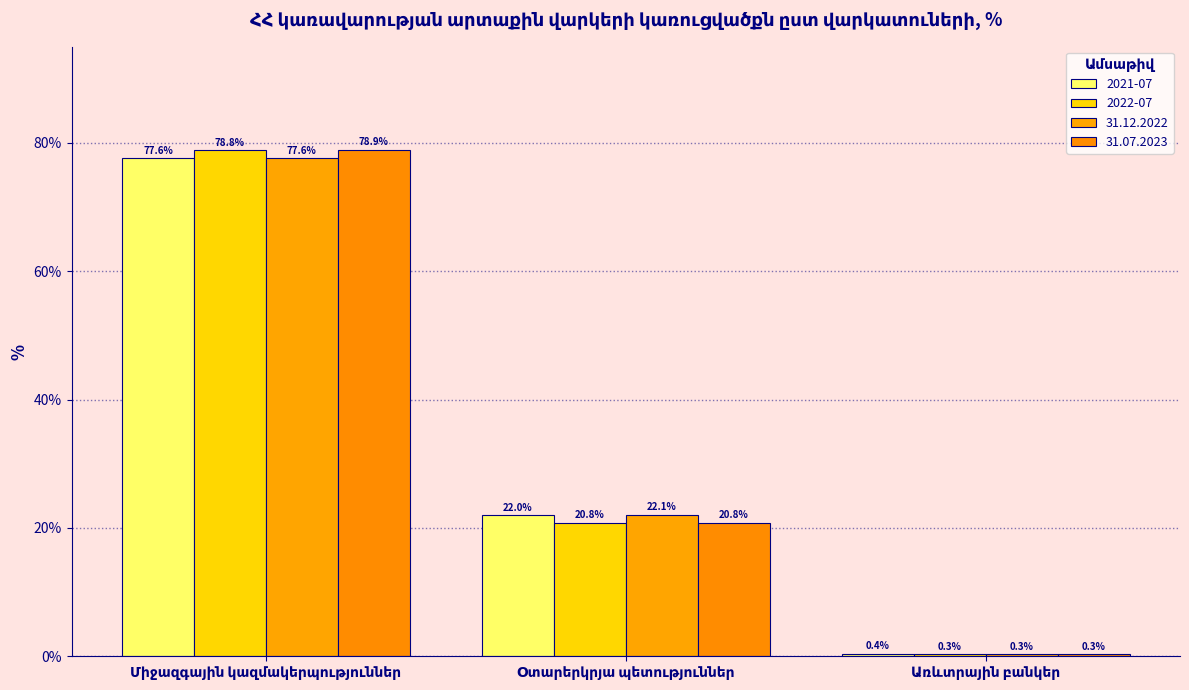

What is the sum of all 2022-07 values?

100.0